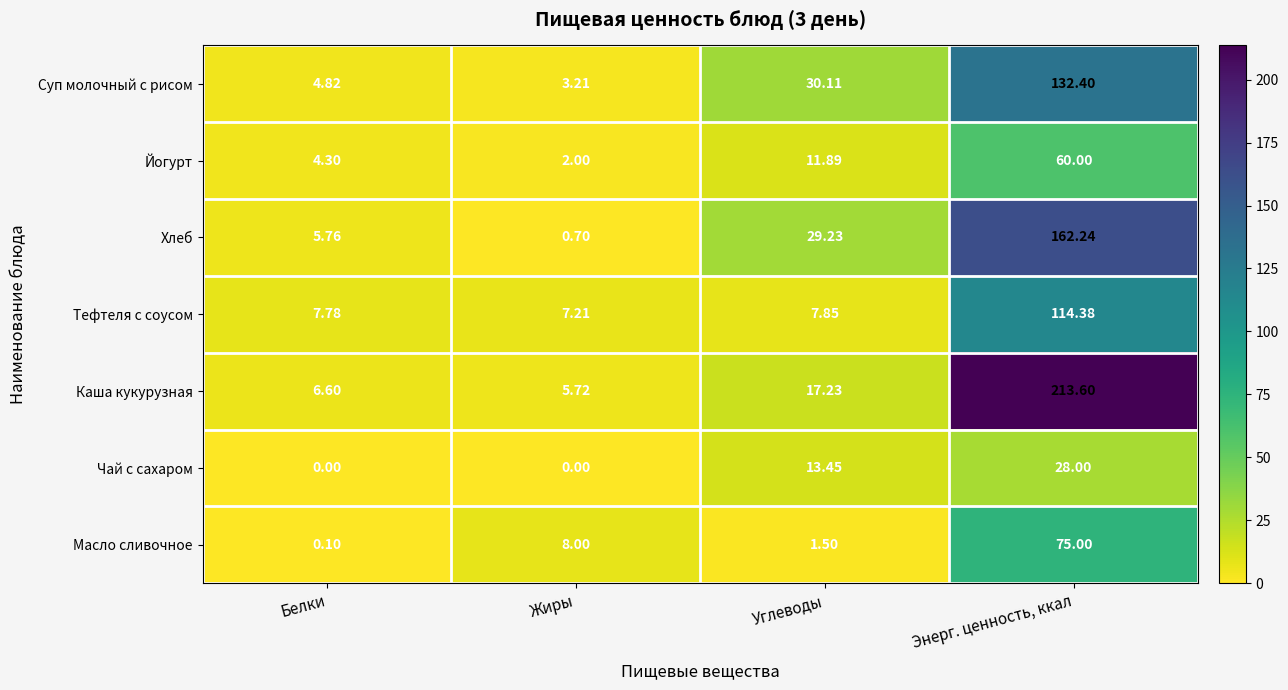

At Углеводы, list the series in order from largest to smallest.

Суп молочный с рисом, Хлеб, Каша кукурузная, Чай с сахаром, Йогурт, Тефтеля с соусом, Масло сливочное